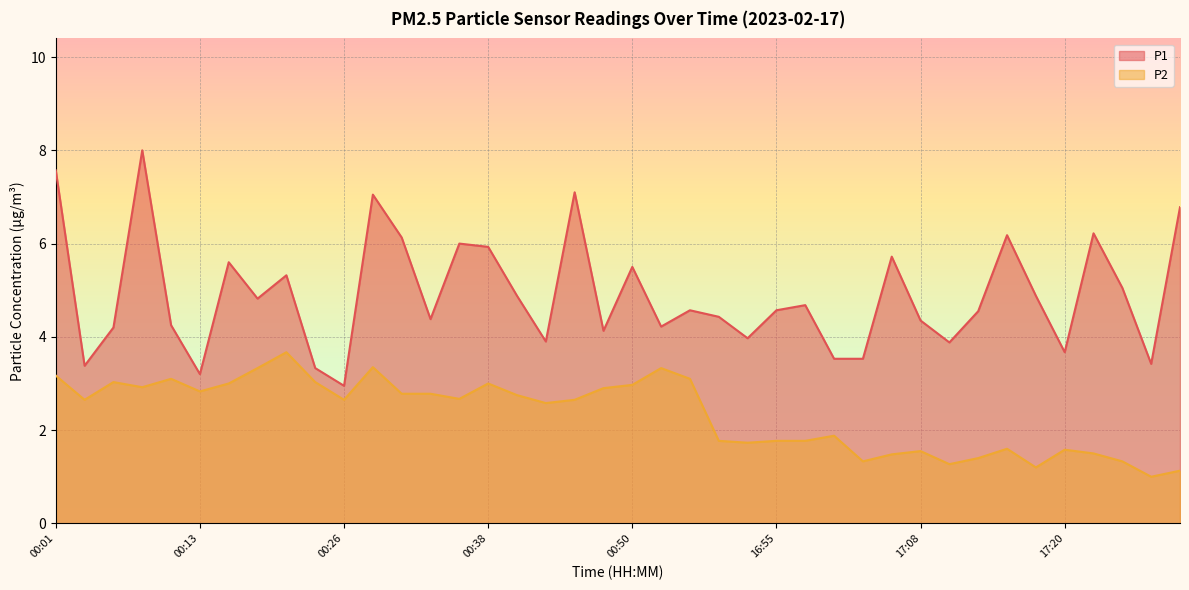

What is the label of the 36th point from the left?

17:20